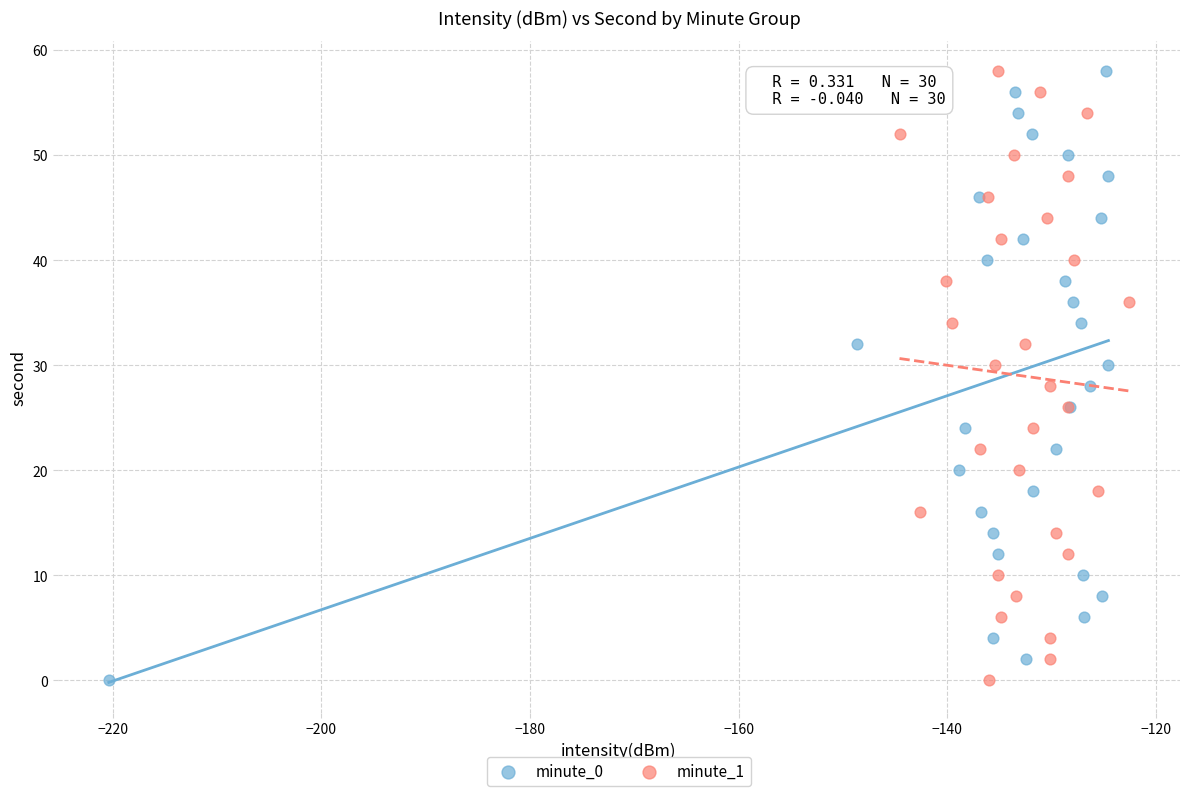

What are all the series names shown in the legend?

minute_0, minute_1